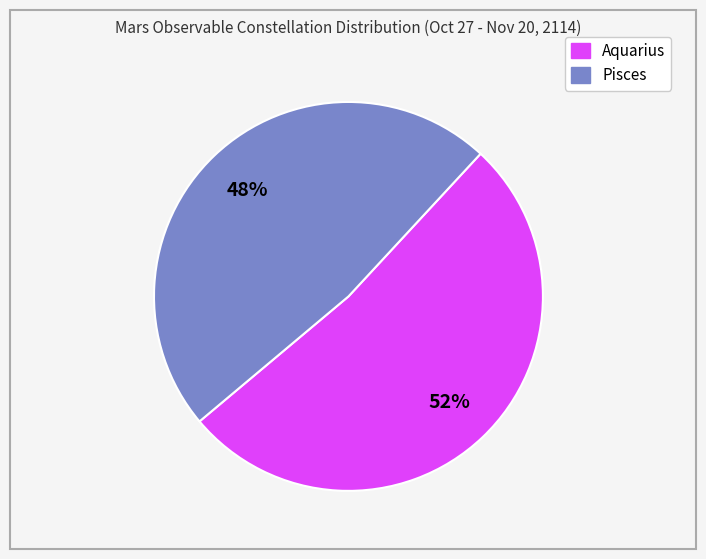

The Aquarius slice represents 42% of the pie. True or false?

False